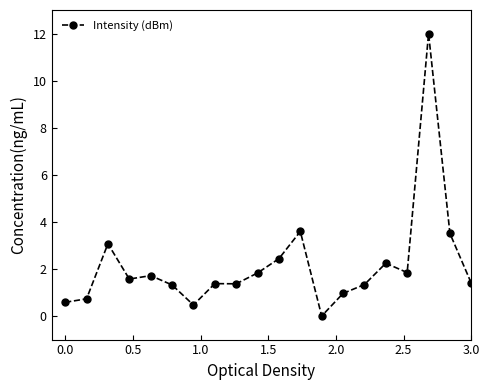

What is the maximum value shown in the chart?

12.0